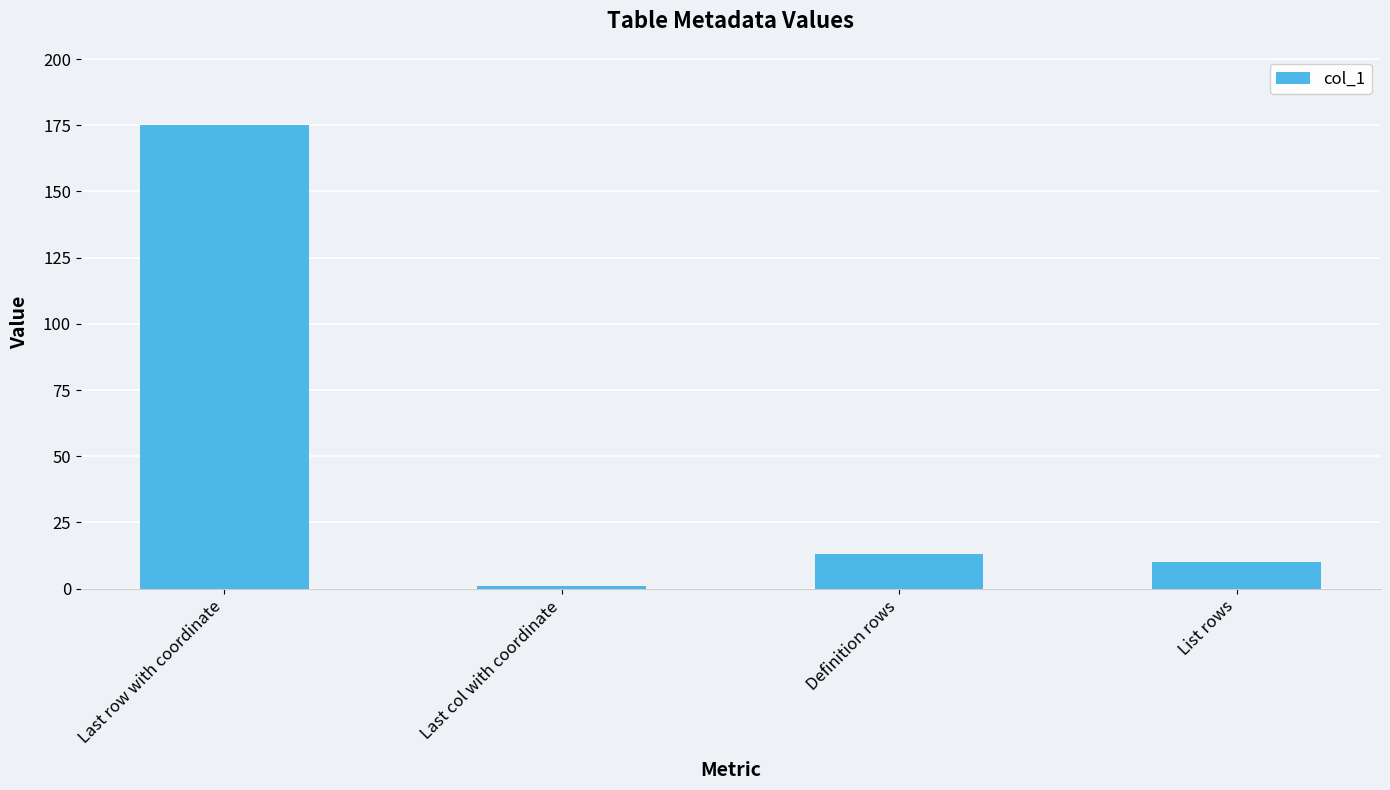

List the labels in order of value, smallest first.

Last col with coordinate, List rows, Definition rows, Last row with coordinate